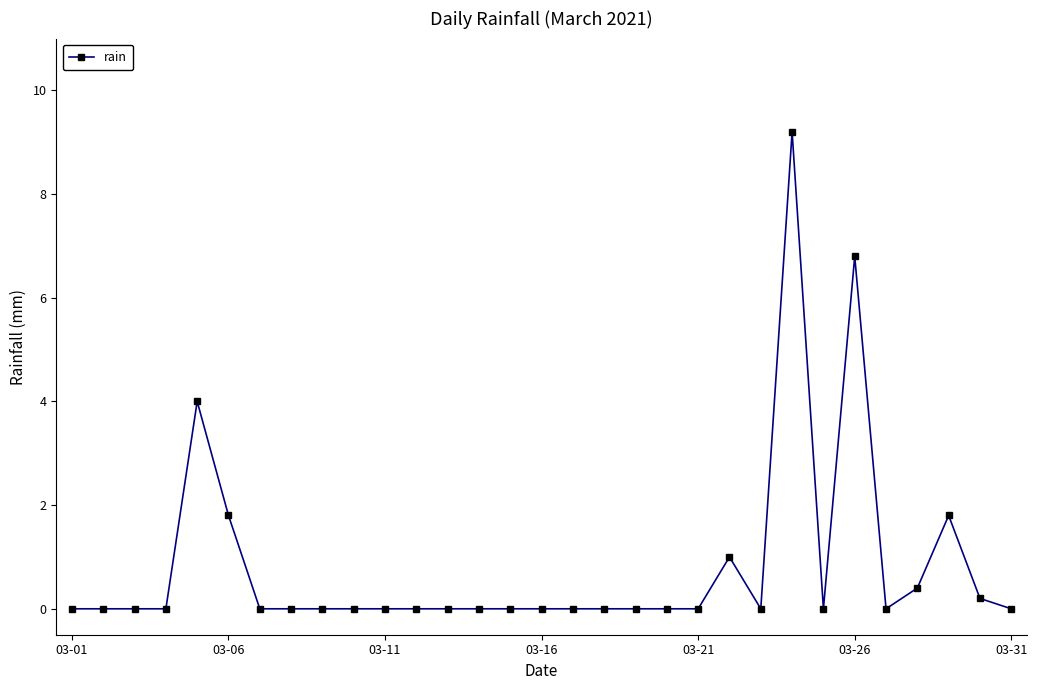

How many distinct data groups are displayed?

1